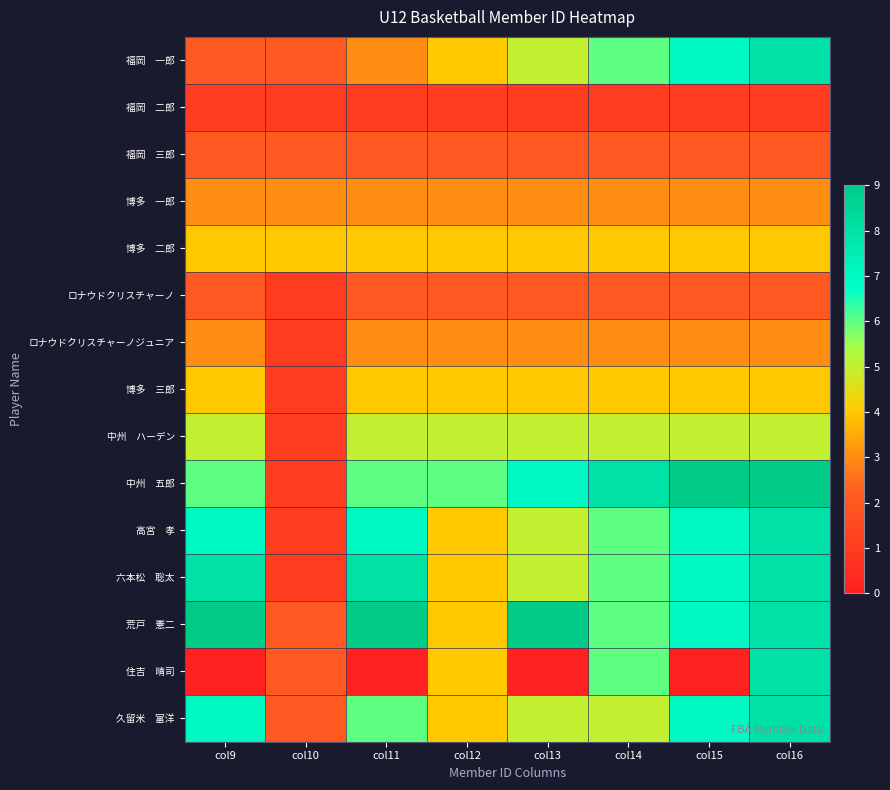

What is the difference between the highest and lowest values at col15?

9